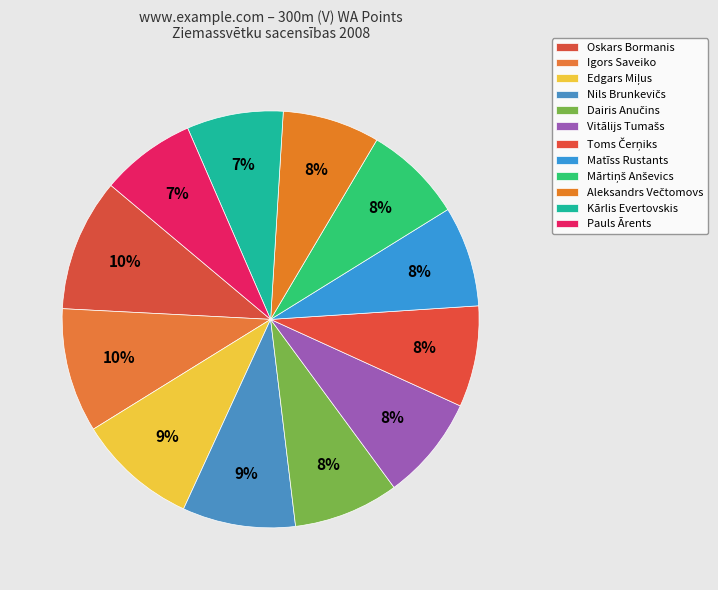

What percentage is the Aleksandrs Večtomovs slice, to the nearest percent?

8%